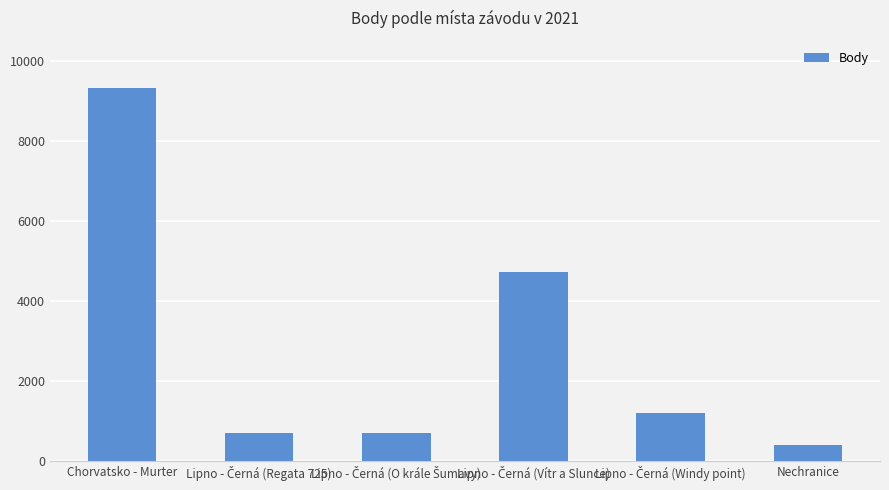

At which category does the chart reach its peak across all series?

Chorvatsko - Murter